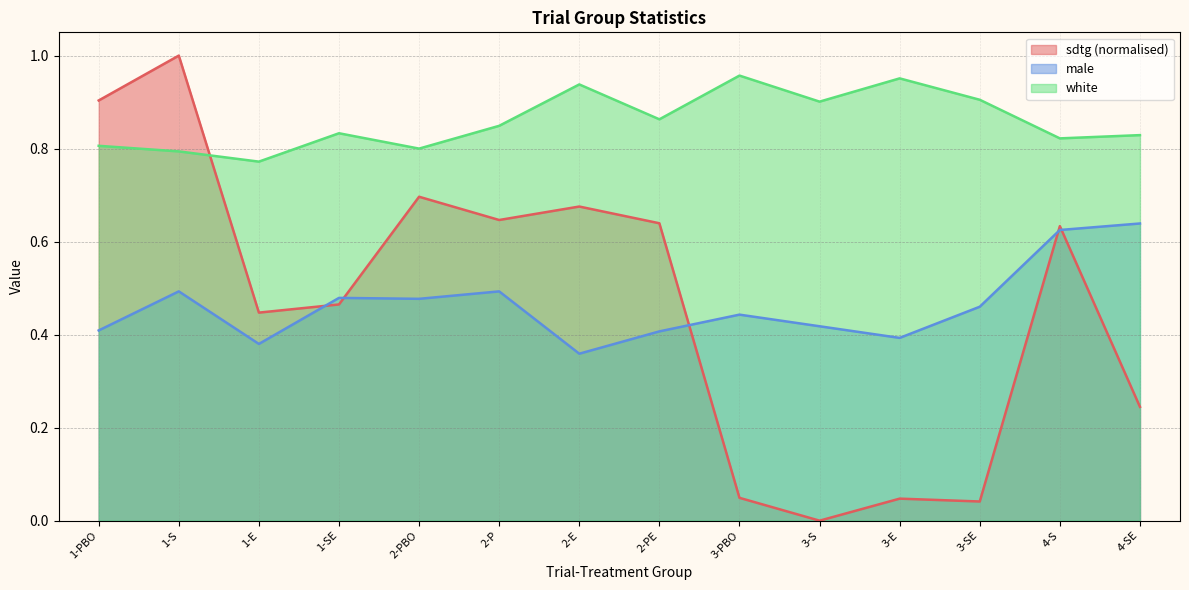

Reading left to right, what are all the values shown in this chart?

sdtg: 0.9	1.0	0.4	0.5	0.7	0.6	0.7	0.6	0.0	0.0	0.0	0.0	0.6	0.2
male: 0.4	0.5	0.4	0.5	0.5	0.5	0.4	0.4	0.4	0.4	0.4	0.5	0.6	0.6
white: 0.8	0.8	0.8	0.8	0.8	0.8	0.9	0.9	1.0	0.9	1.0	0.9	0.8	0.8